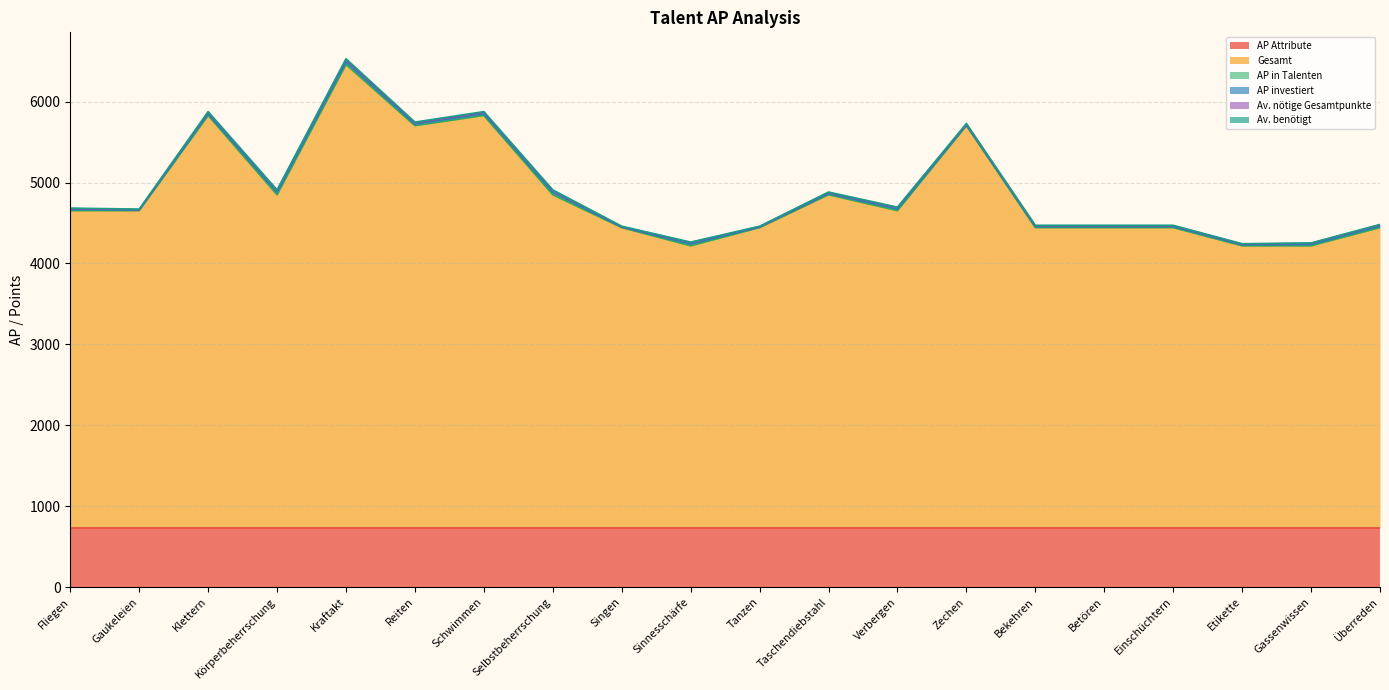

Which series has the largest range (max minus min)?

Gesamt